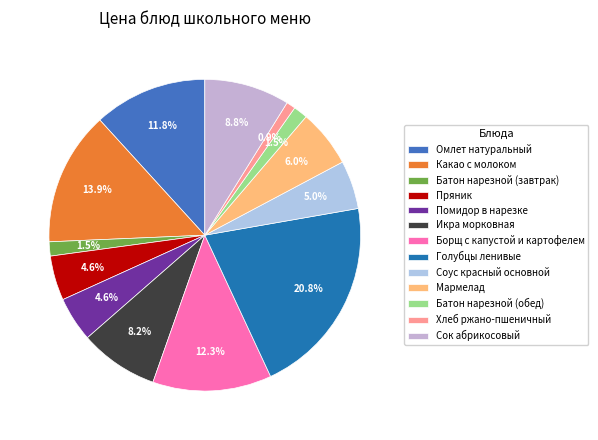

Which slice is the smallest?

Хлеб ржано-пшеничный